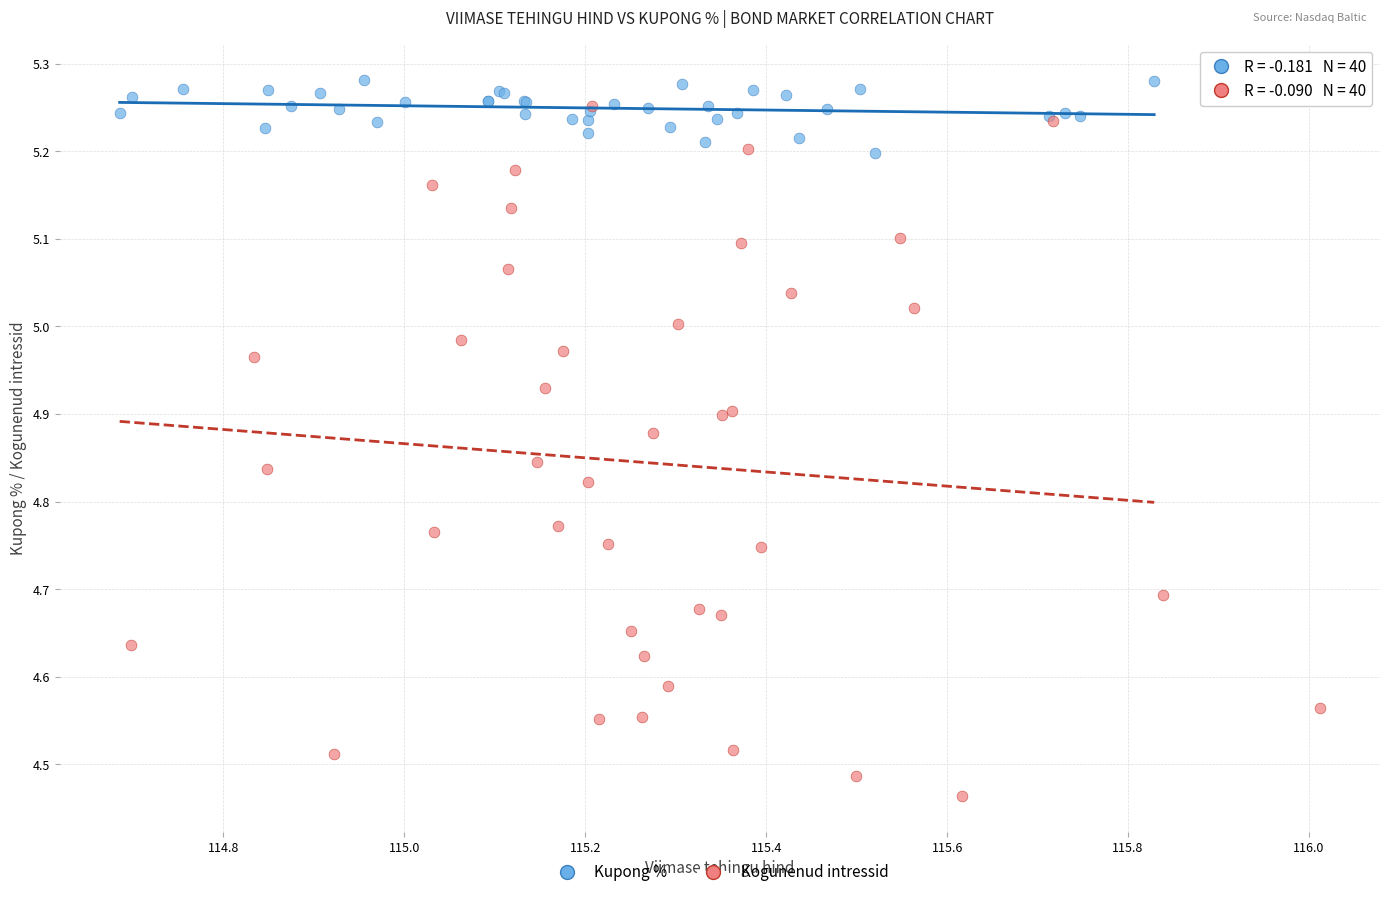

Which series contains the highest Y value?

Kupong %